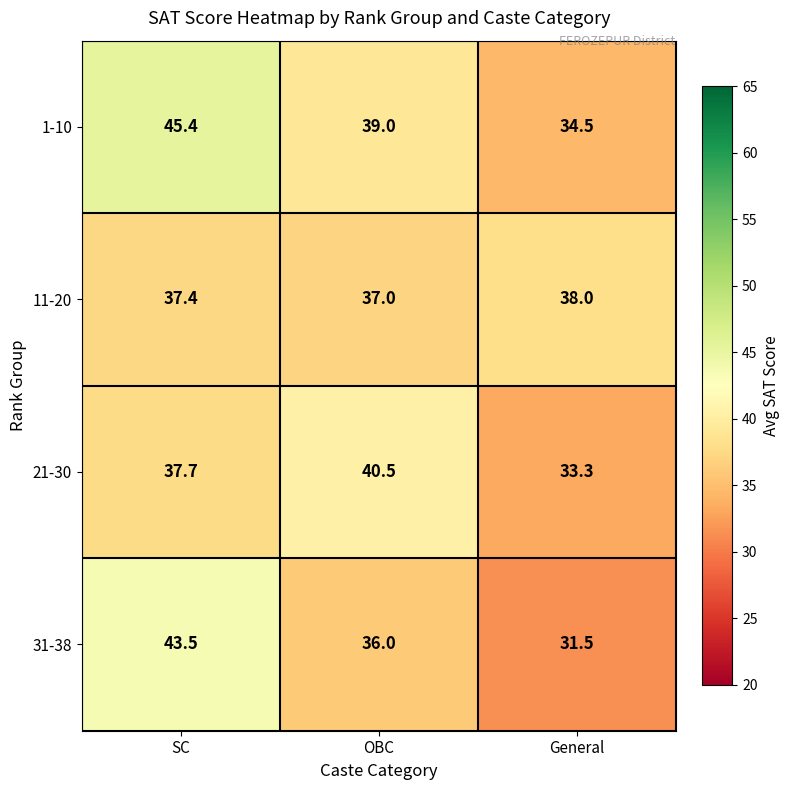

Is the value of 1-10 at General greater than the value of 11-20 at SC?

No